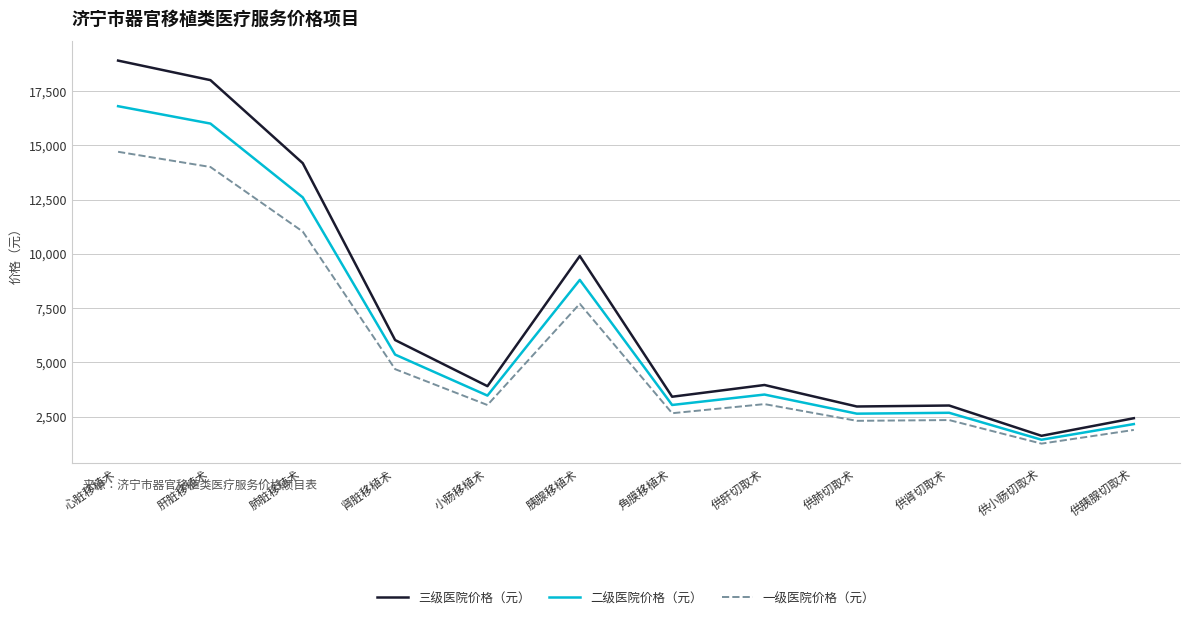

Which series has the largest total across all categories?

三级医院价格（元）